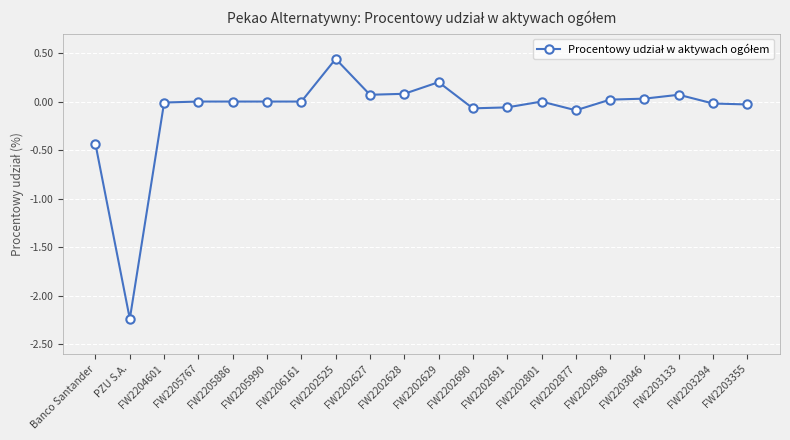

Where is the first local minimum?

PZU S.A.